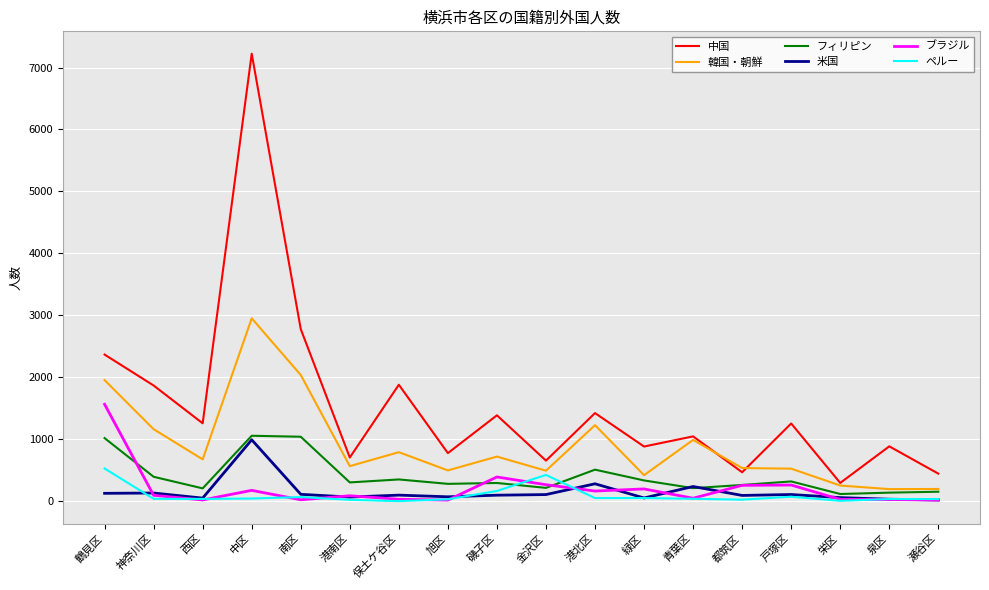

True or false: フィリピン and 中国 intersect in this chart.

False